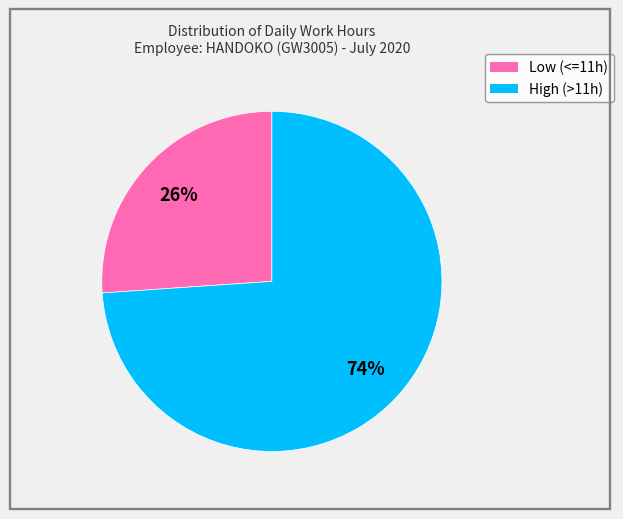

Is there a majority slice in this chart?

Yes